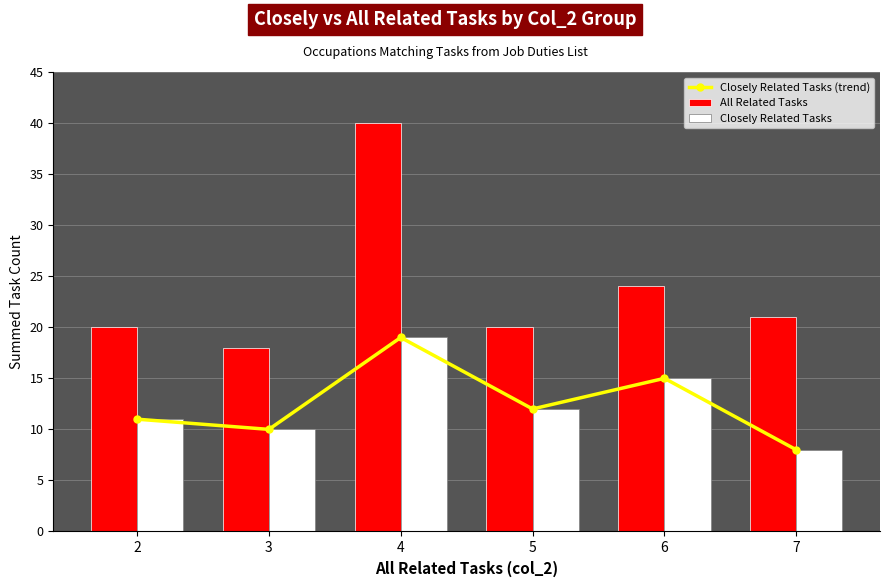

What is the value of the Closely Related Tasks (trend) bar at the 3rd from the left?

19